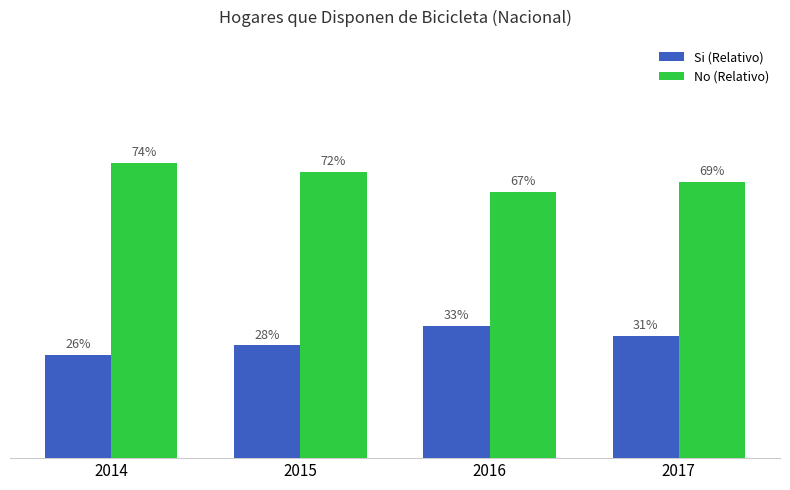

What is the minimum value shown in the chart?

0.3